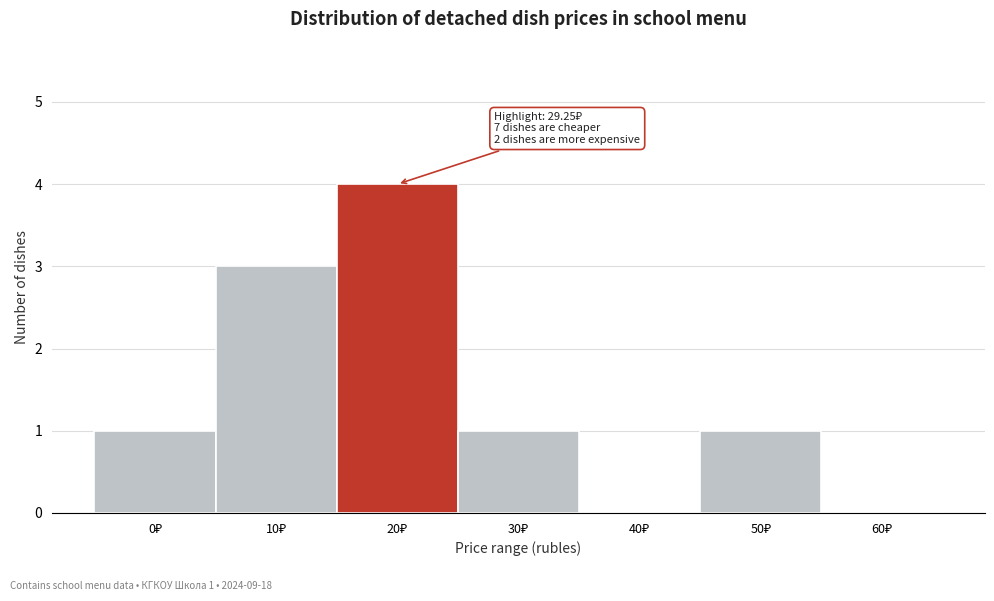

What is the greatest value displayed?

4